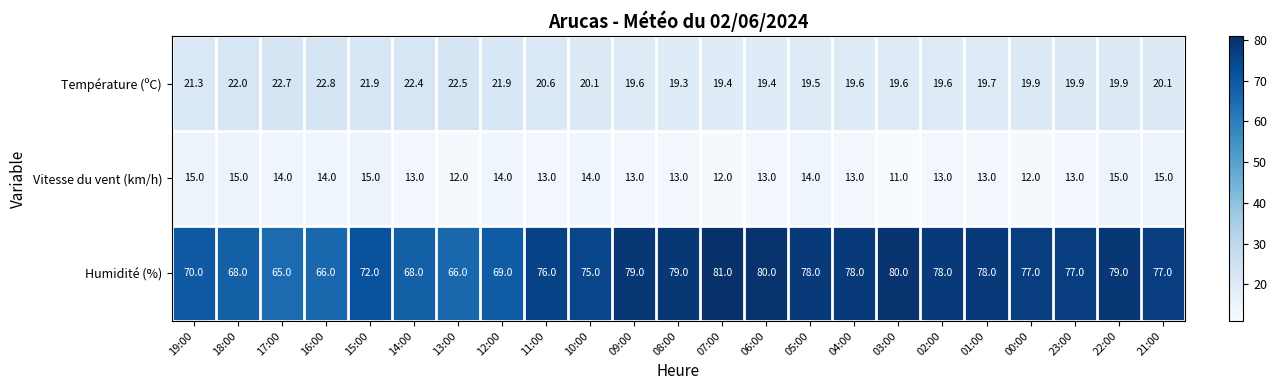

Which series has the largest total across all categories?

Humidité (%)